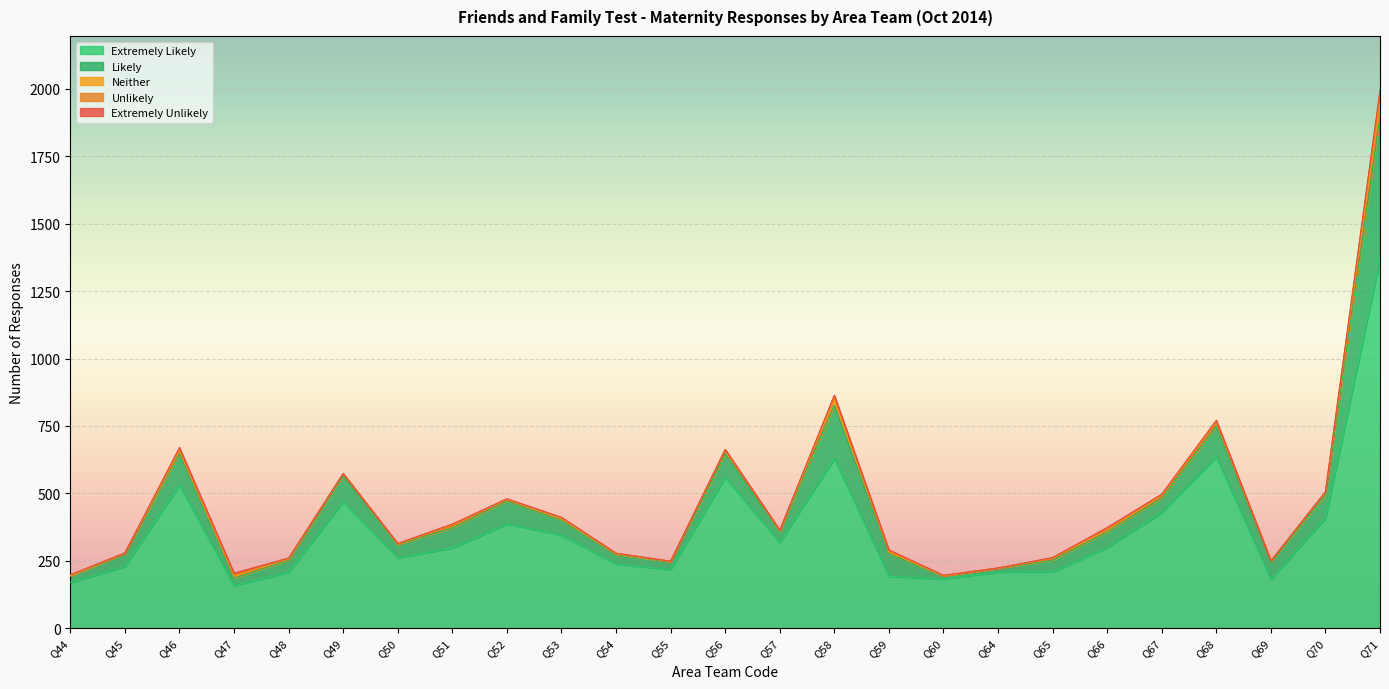

Reading left to right, extract all data points from this chart.

Extremely Likely: 169	228	531	157	207	468	261	297	386	345	238	217	558	318	629	192	182	208	209	298	429	635	181	408	1369
Likely: 24	48	118	28	46	97	49	75	86	56	35	29	89	42	197	84	12	14	43	60	54	115	63	87	527
Neither: 1	2	8	7	3	8	1	10	4	4	2	1	13	1	24	6	0	0	6	5	8	11	5	8	55
Unlikely: 3	0	6	6	1	0	2	2	1	4	2	1	1	2	9	5	1	1	1	7	3	5	0	2	36
Extremely Unlikely: 1	1	7	6	3	0	1	2	3	2	1	0	2	0	5	3	1	0	3	3	3	5	0	1	10